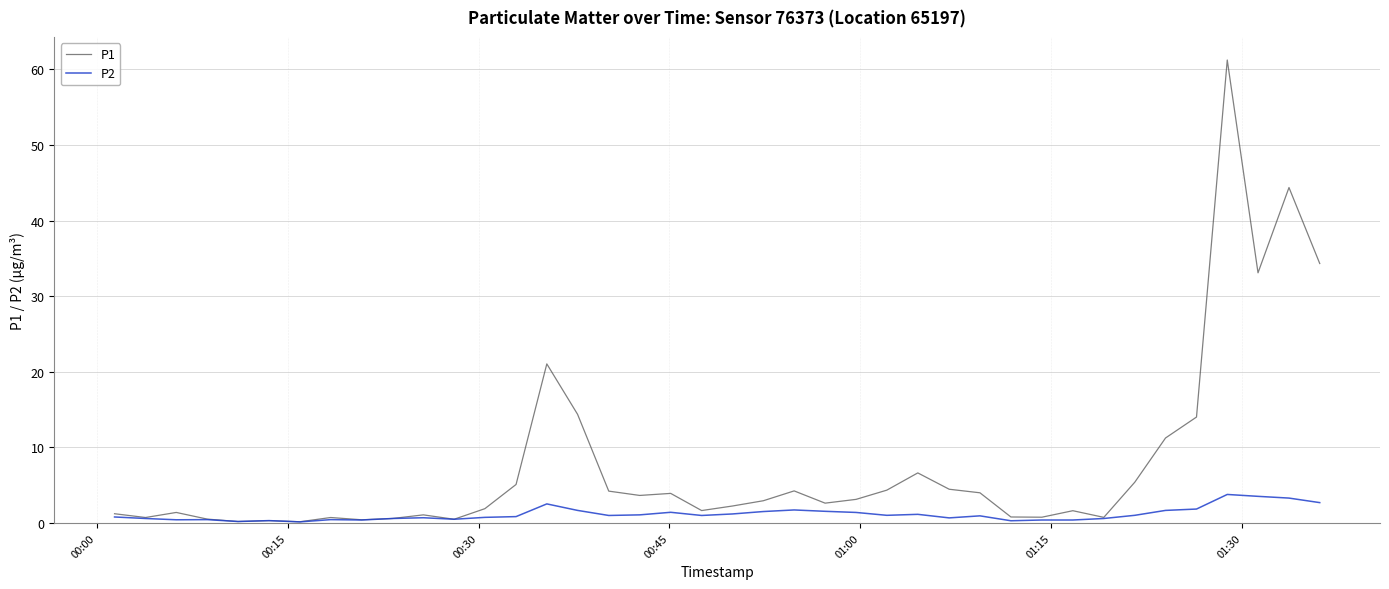

Which series has the largest range (max minus min)?

P1